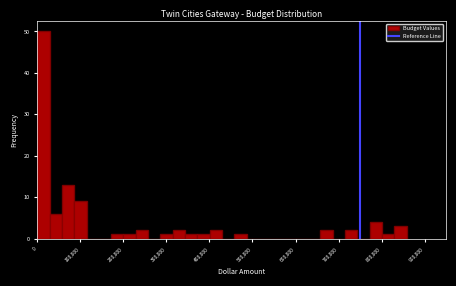

Around what value on the x-axis is the tallest bar? Give the approximate position of its centre, as read against the axis.

10000